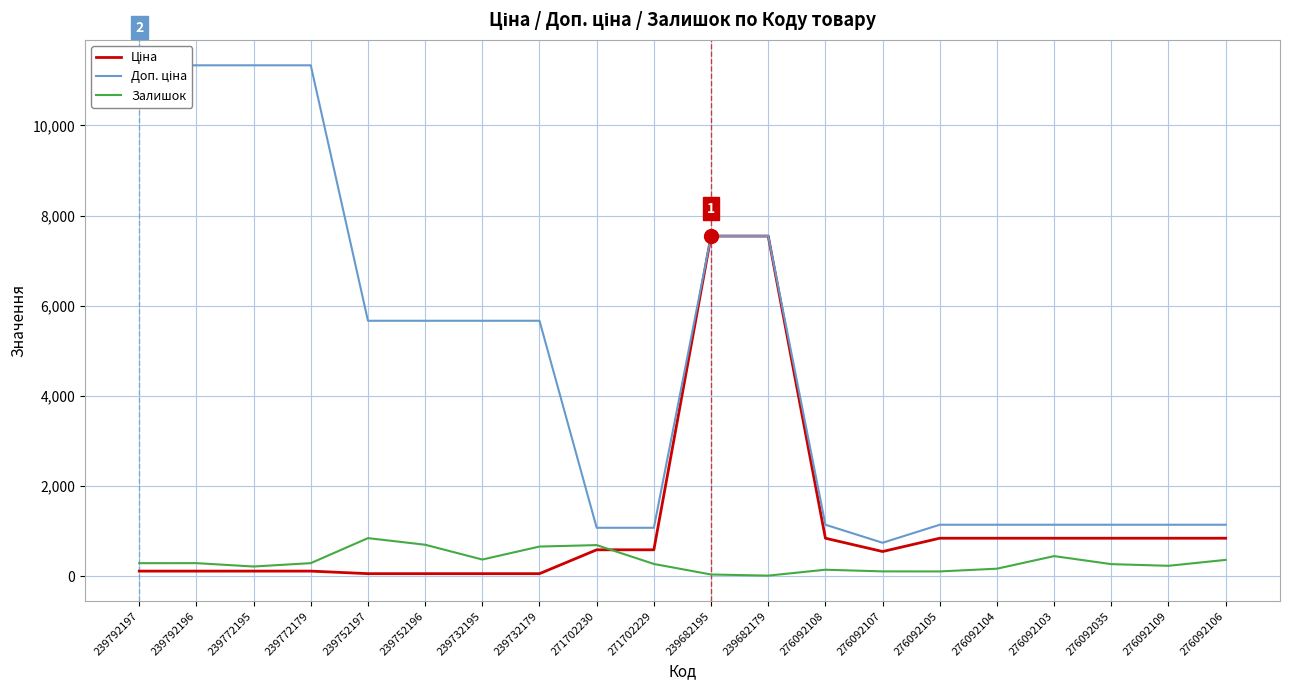

How many categories are shown in the chart?

20